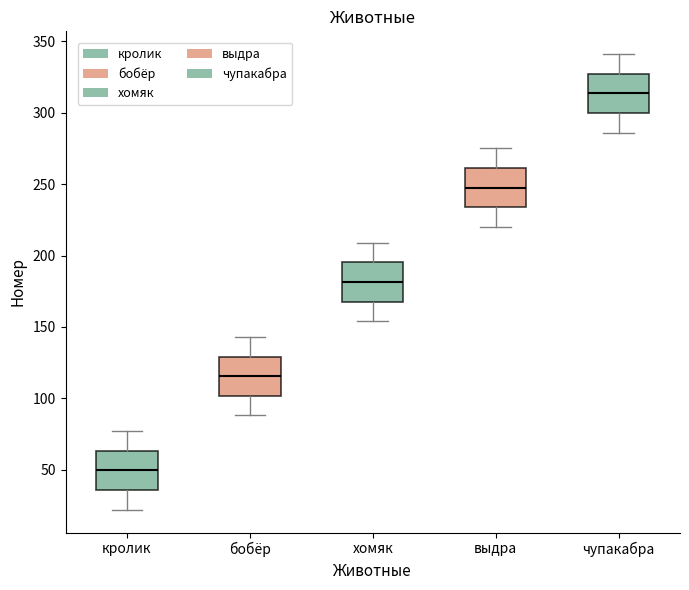

Reading left to right, read every box against the y-axis: the position of its median line, the range the box covers, and the ends of its whiskers. The values are not printed on the chart, so give them approximately, as read against the axis.

кролик: median 50, box 35 to 65, whiskers 20 to 75
бобёр: median 115, box 100 to 130, whiskers 90 to 145
хомяк: median 180, box 170 to 195, whiskers 155 to 210
выдра: median 250, box 235 to 260, whiskers 220 to 275
чупакабра: median 315, box 300 to 325, whiskers 285 to 340